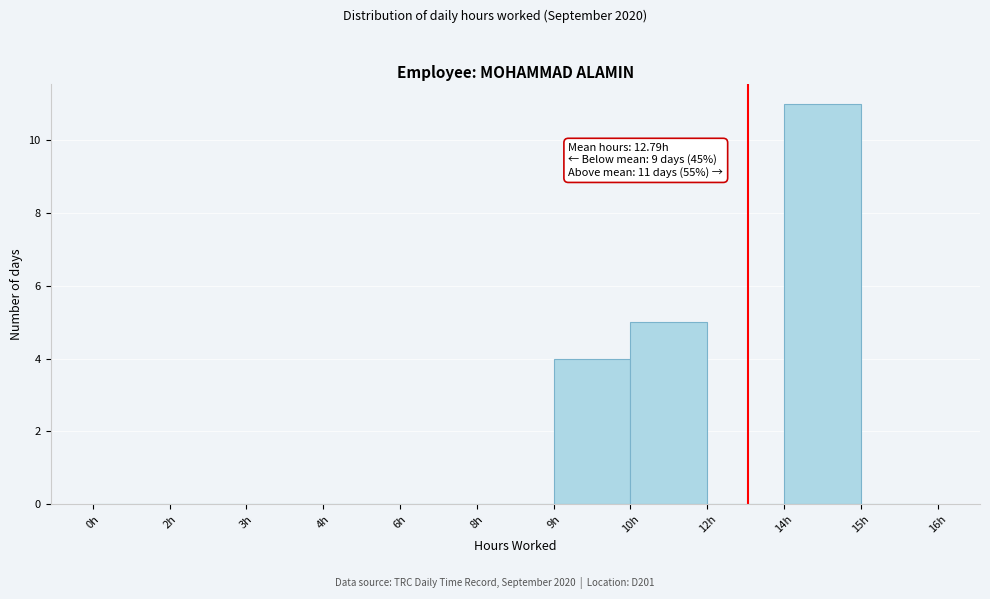

Reading left to right, what are all the values shown in this chart?

0h=0	2h=0	3h=0	4h=0	6h=0	8h=0	9h=4	10h=5	12h=0	14h=11	15h=0